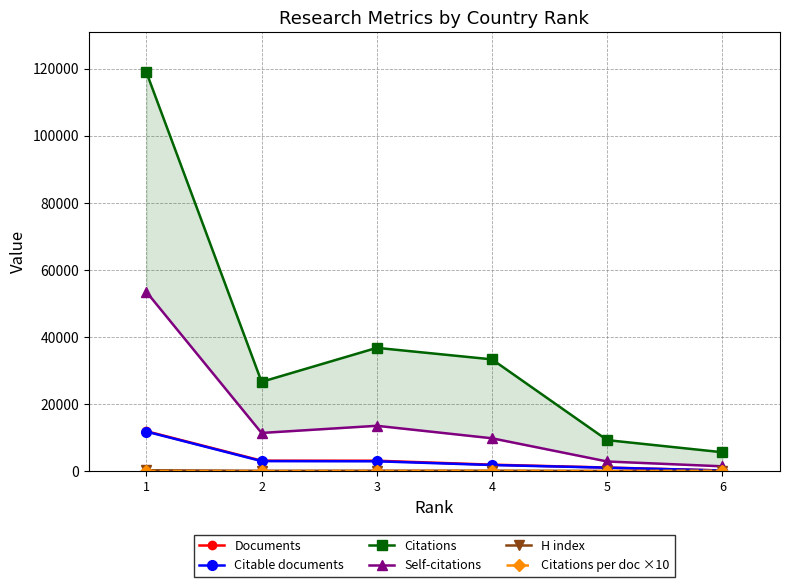

The value of H index at 3 is 224.0. True or false?

True